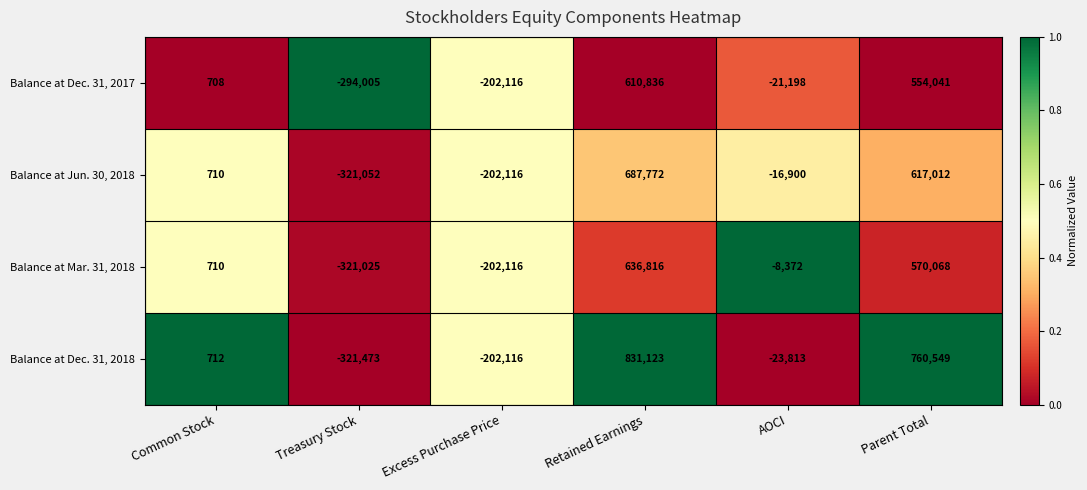

What is the sum of all Balance at Jun. 30, 2018 values?

765426